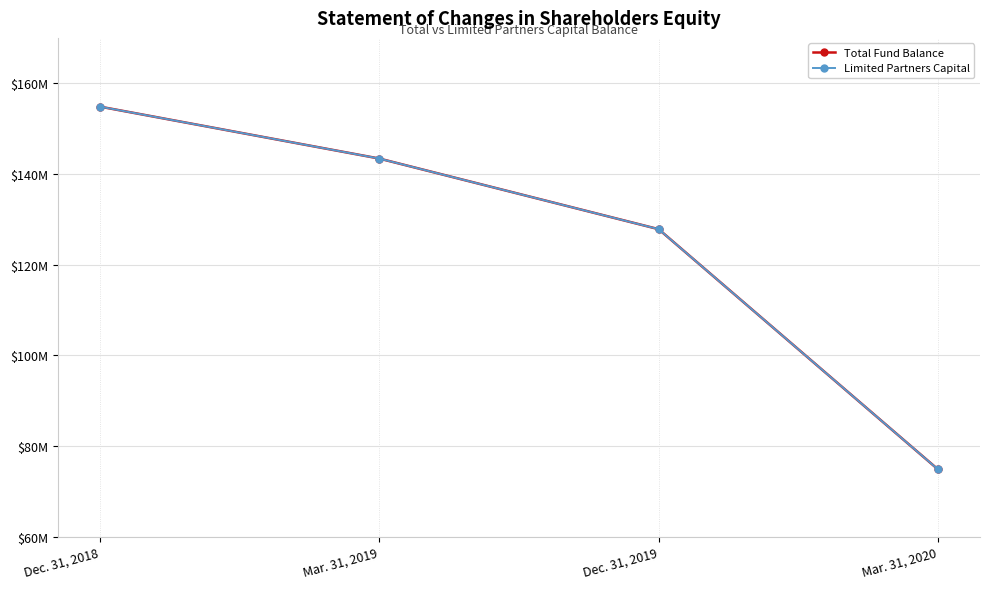

What are all the series names shown in the legend?

Total Fund Balance, Limited Partners Capital